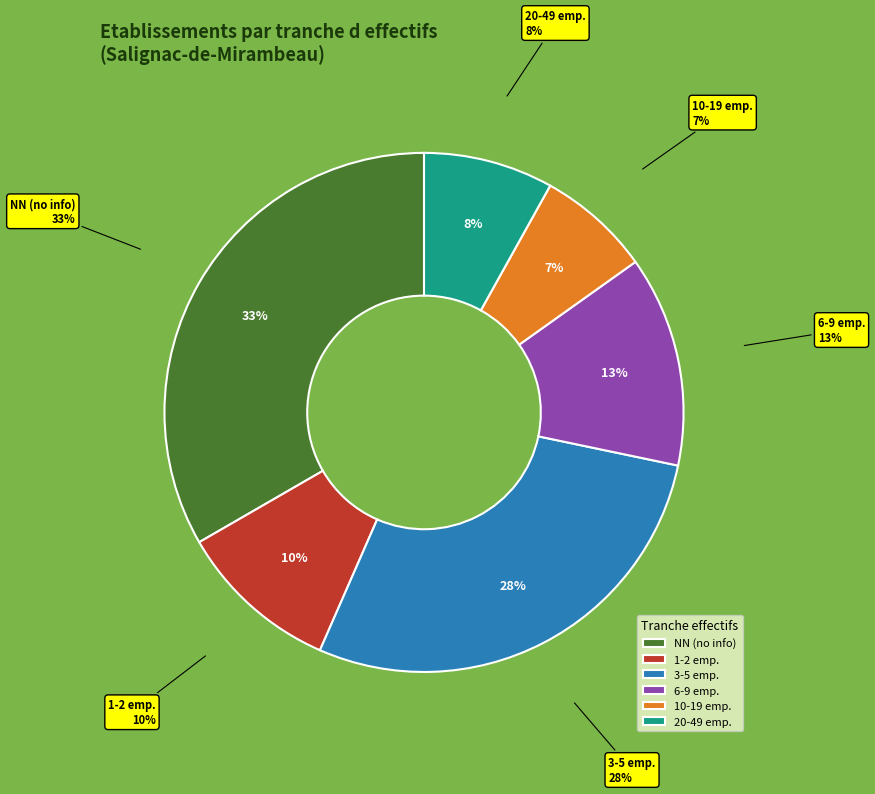

How many slices are in this pie chart?

6